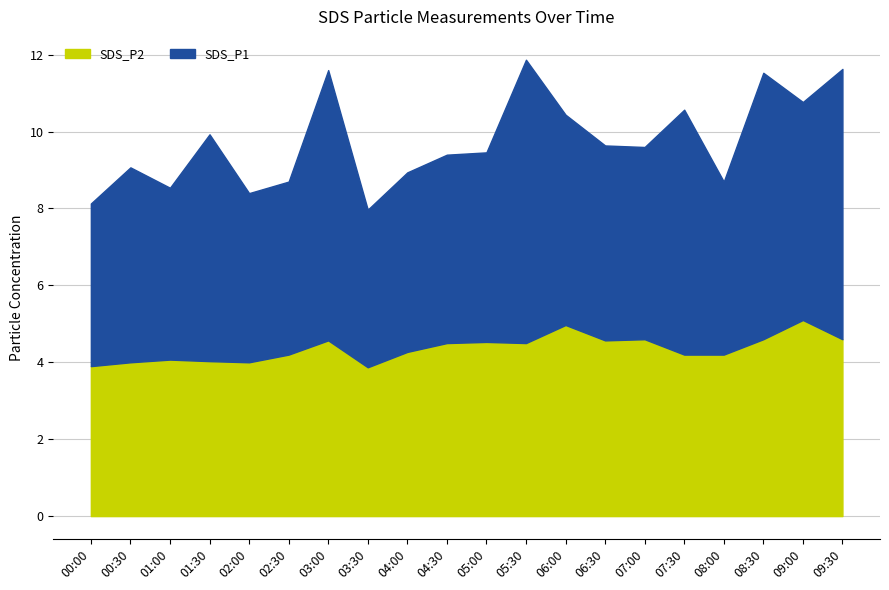

In SDS_P2, how many points are lower than both neighbors (excluding endpoints)?

4